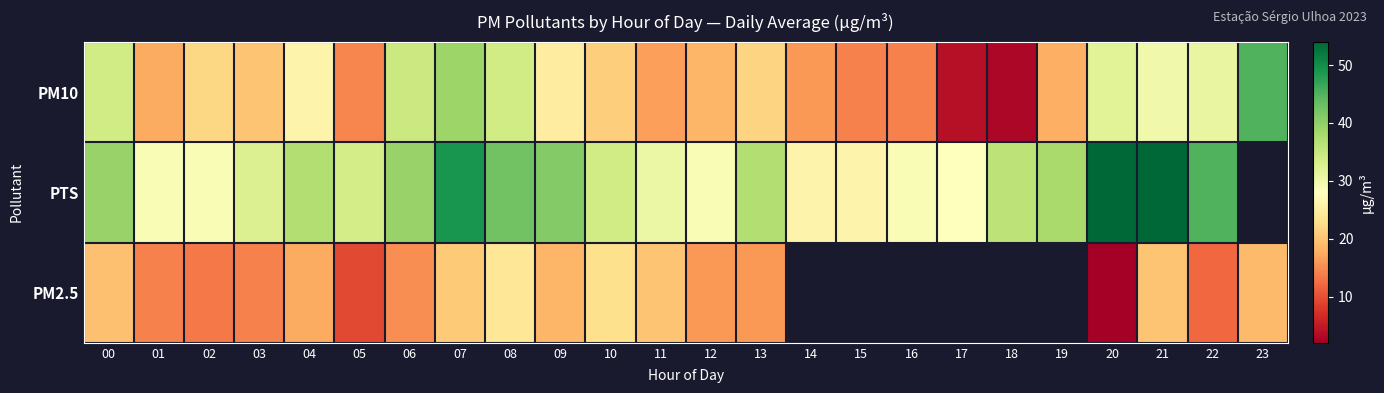

What is the difference between the maximum and minimum values in the PM2.5 series?

22.0